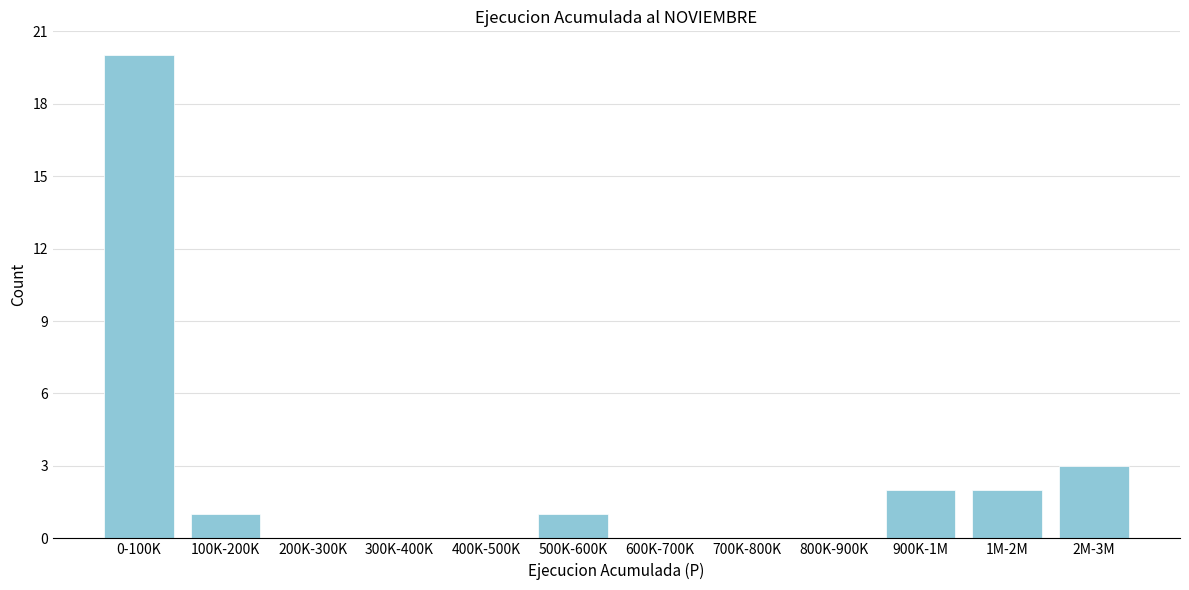

Reading left to right, what are all the values shown in this chart?

0-100K=20	100K-200K=1	200K-300K=0	300K-400K=0	400K-500K=0	500K-600K=1	600K-700K=0	700K-800K=0	800K-900K=0	900K-1M=2	1M-2M=2	2M-3M=3